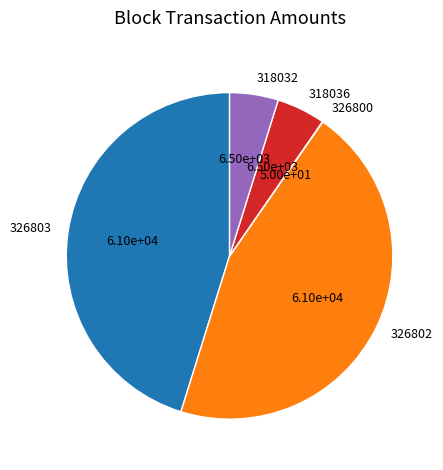

Is 318036 the majority of the pie?

No